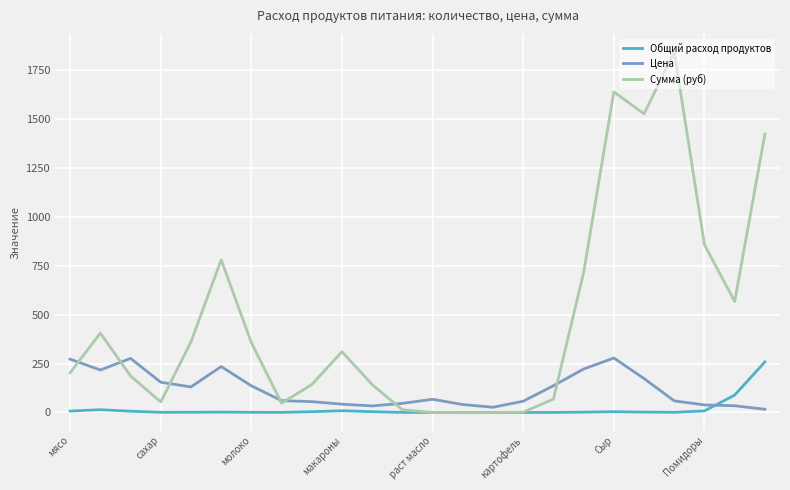

Count the number of categories in the chart.

24